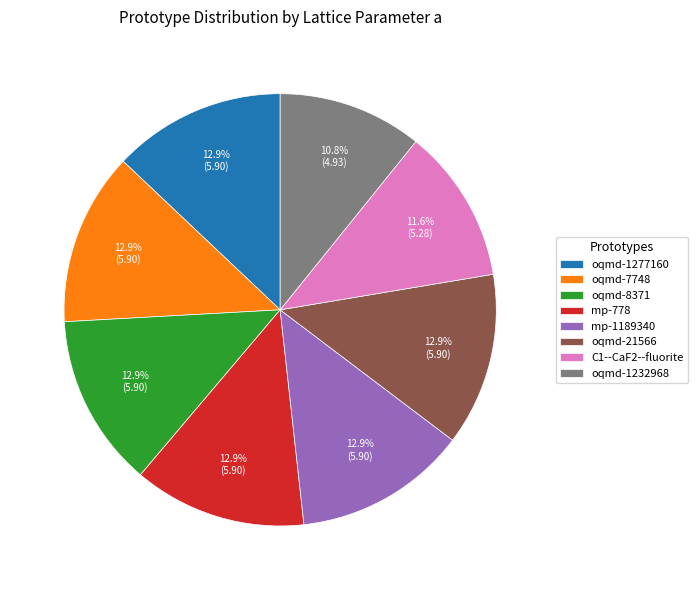

What percentage is NOT represented by oqmd-21566?

87.1%